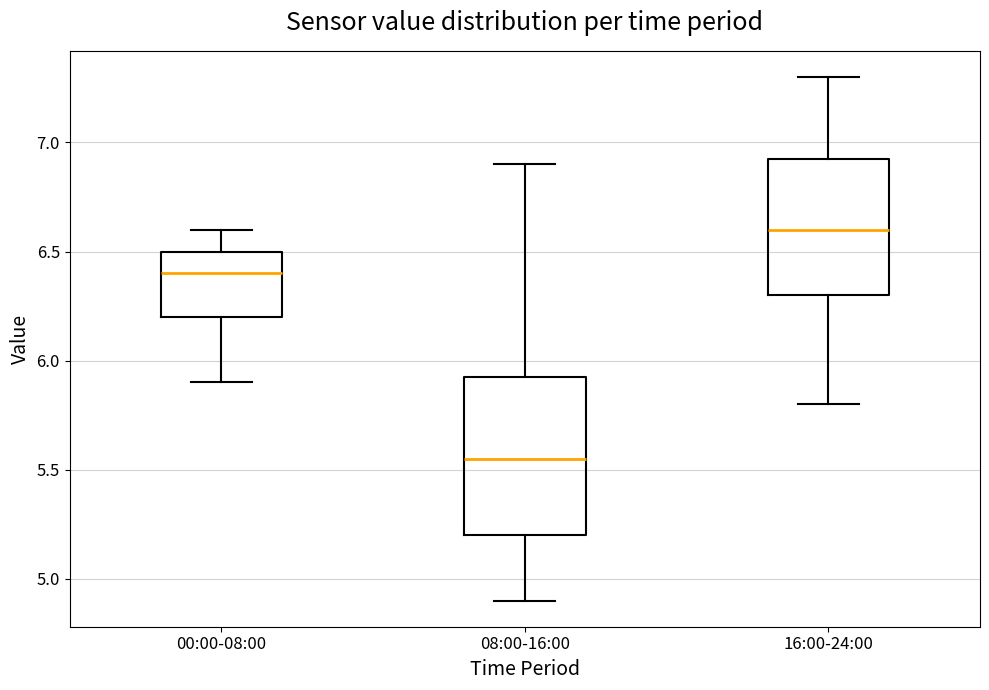

Which box's median line is the highest?

16:00-24:00